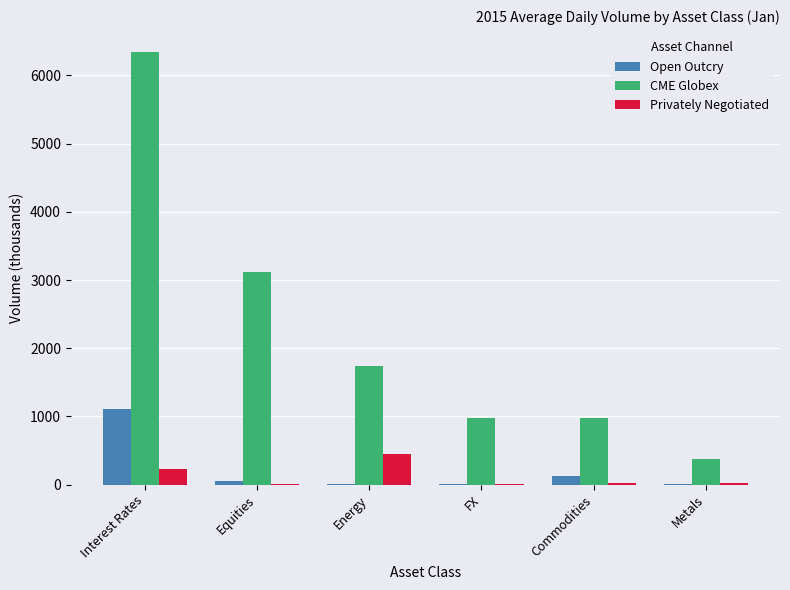

Which series has the largest total across all categories?

CME Globex